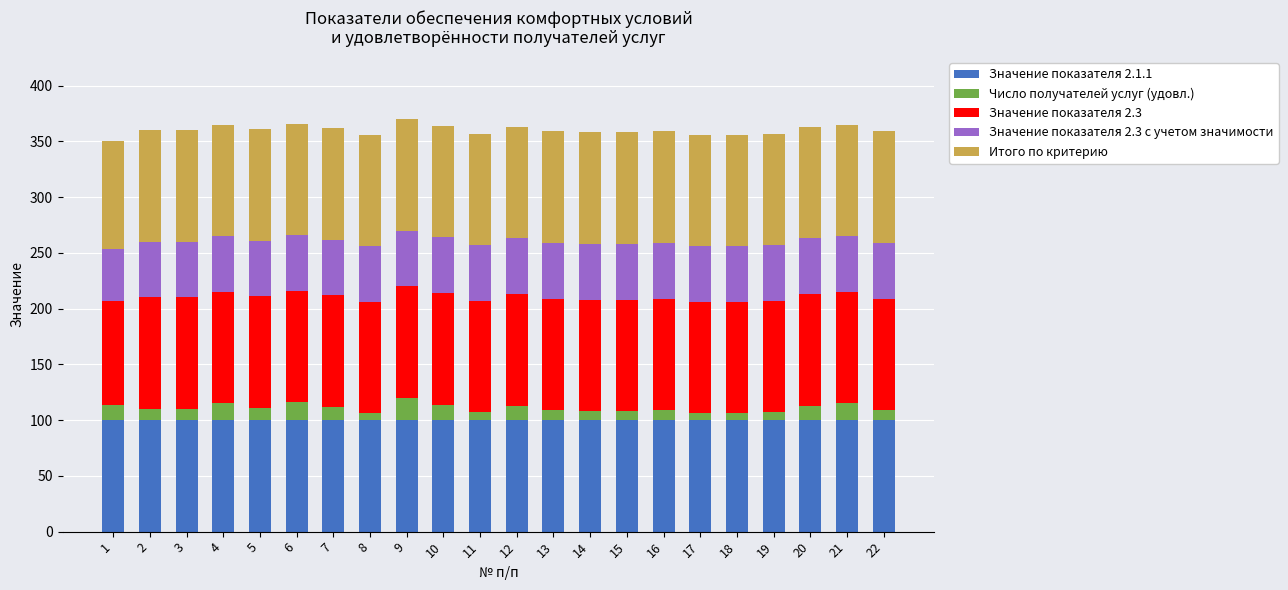

Is it true that Значение показателя 2.1.1 equals 148.6 at 11?

False